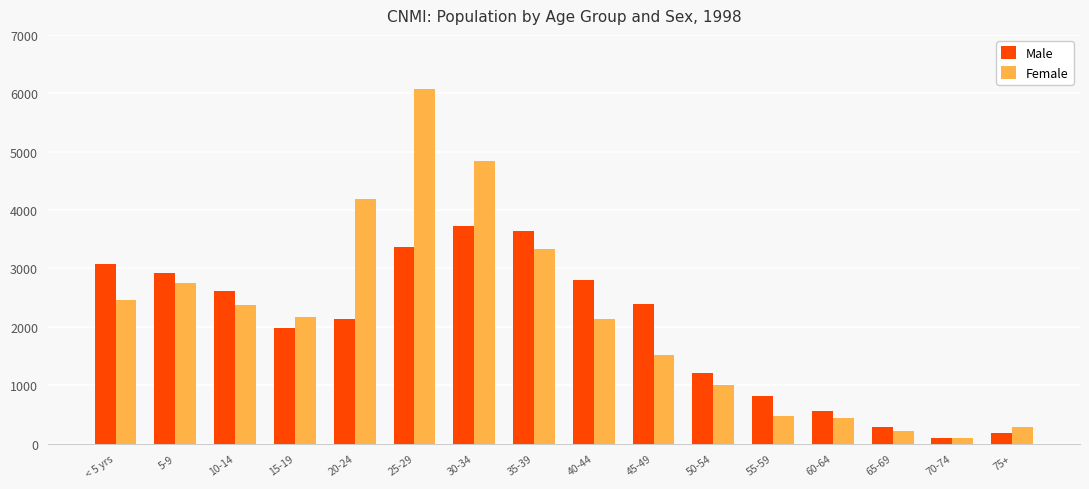

Reading left to right, list all the values displayed in this chart.

Male: < 5 yrs=3070	5-9=2921	10-14=2608	15-19=1981	20-24=2135	25-29=3363	30-34=3724	35-39=3643	40-44=2809	45-49=2391	50-54=1209	55-59=821	60-64=560	65-69=278	70-74=102	75+=181
Female: < 5 yrs=2462	5-9=2758	10-14=2379	15-19=2172	20-24=4182	25-29=6071	30-34=4839	35-39=3325	40-44=2138	45-49=1513	50-54=998	55-59=472	60-64=433	65-69=215	70-74=100	75+=280